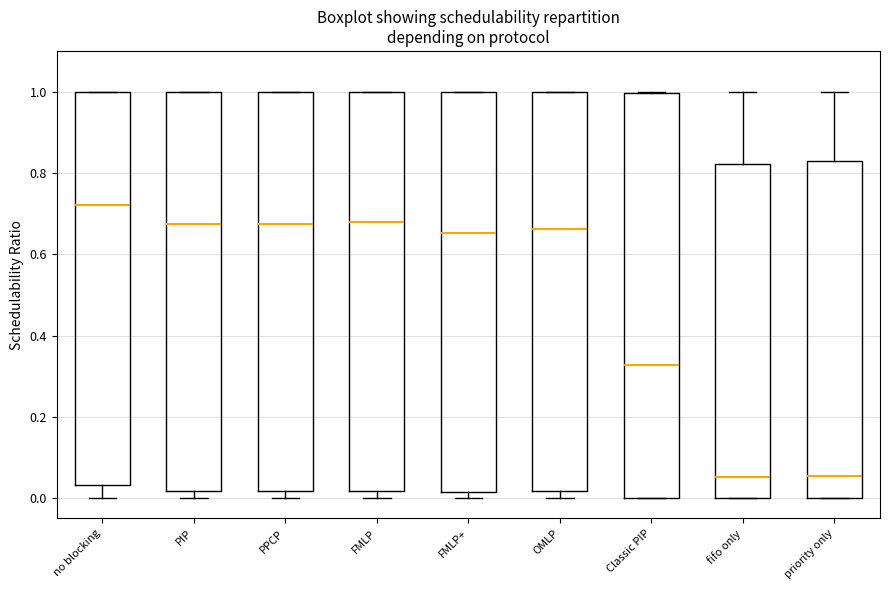

Where is the upper edge of the box for Classic PIP on the y-axis? The values are not printed on the chart, so give them approximately, as read against the axis.

1.00